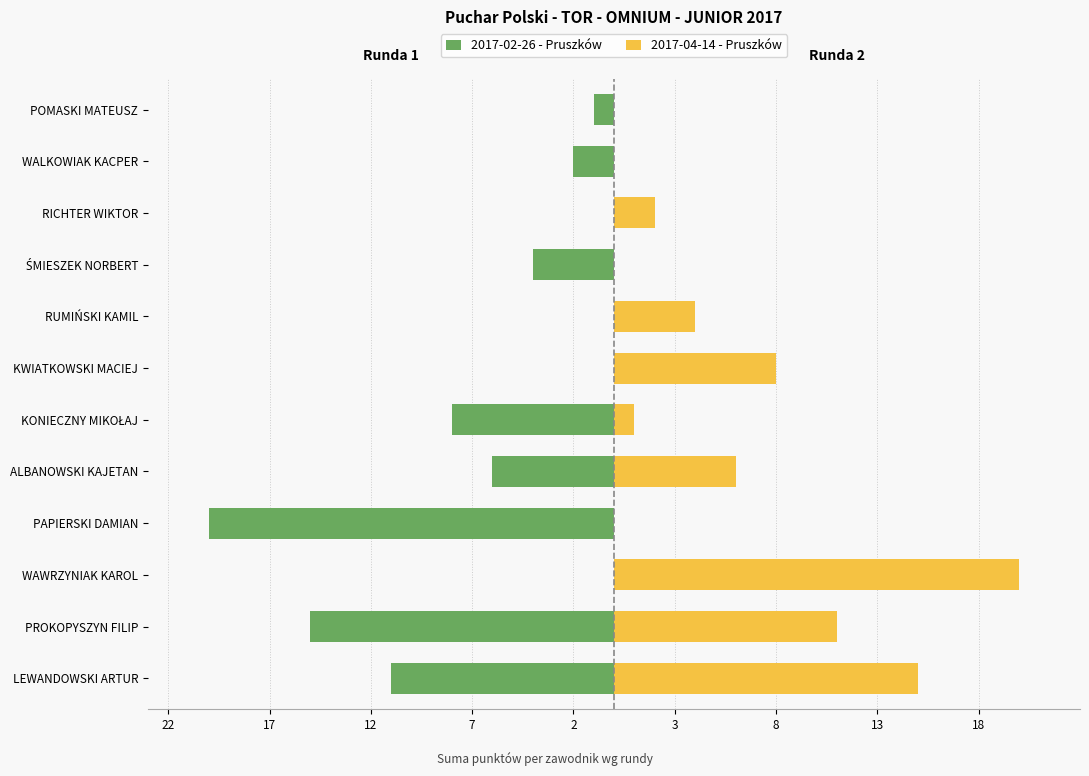

What are all the series names shown in the legend?

2017-02-26 - Pruszków, 2017-04-14 - Pruszków